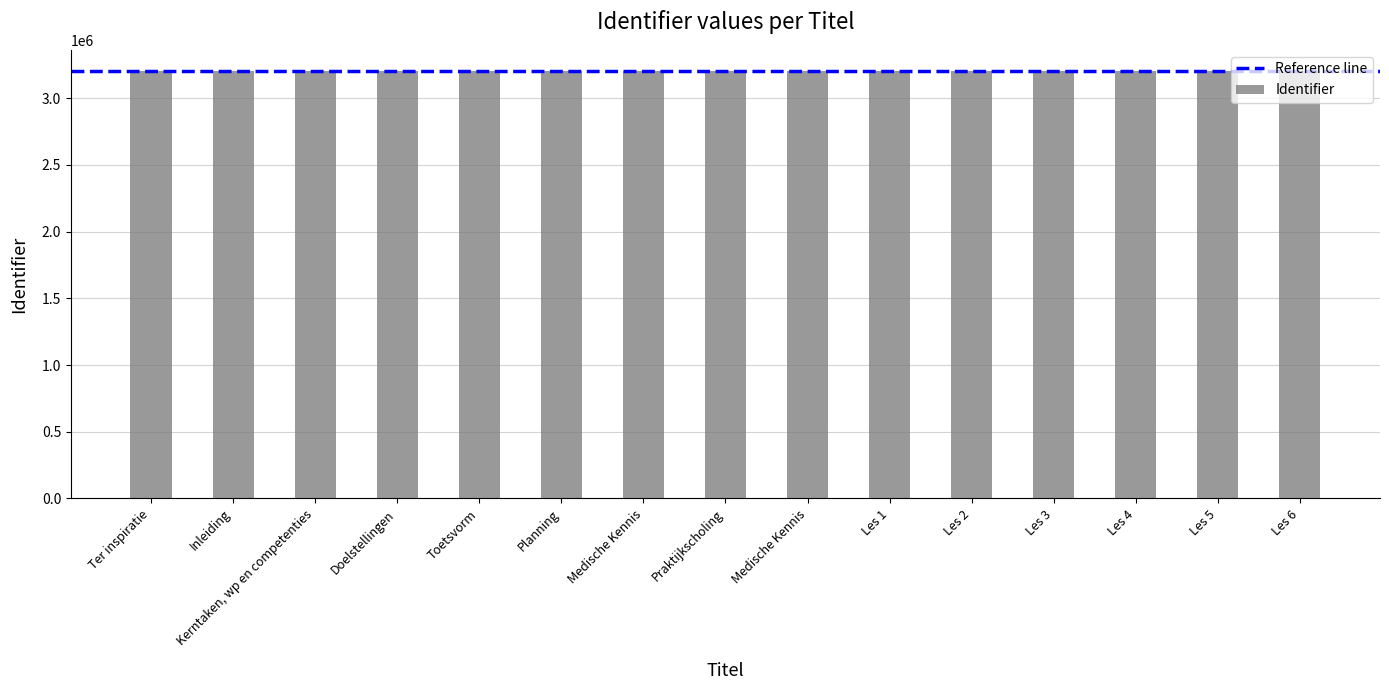

List the labels in order of value, largest first.

Les 6, Les 5, Les 4, Les 3, Les 2, Les 1, Medische Kennis, Praktijkscholing, Medische Kennis, Planning, Toetsvorm, Doelstellingen, Kerntaken, wp en competenties, Inleiding, Ter inspiratie